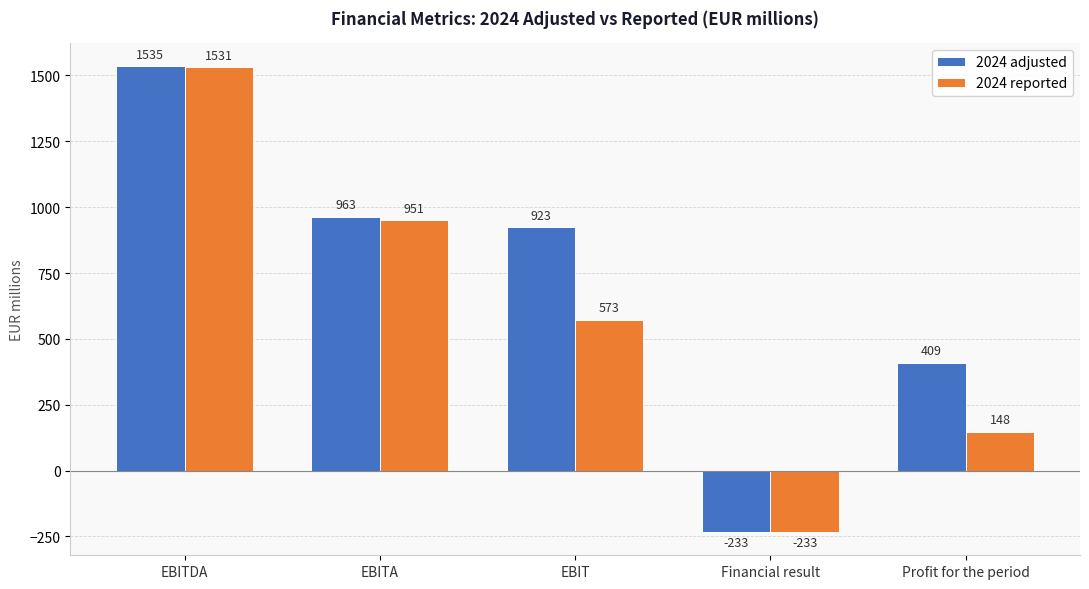

What is the total value across all series at EBITDA?

3066